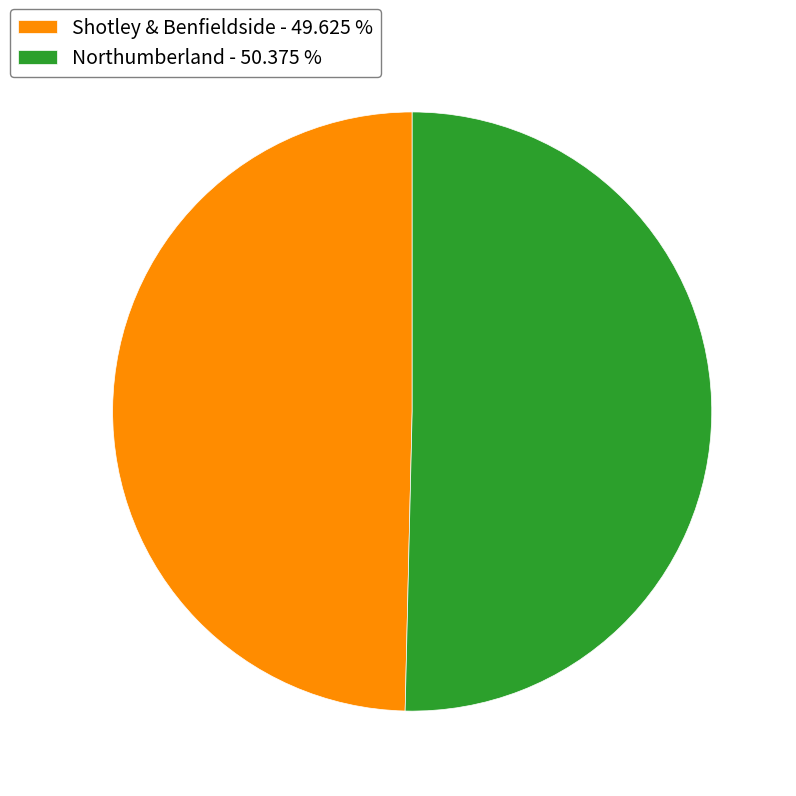

Is Shotley & Benfieldside the majority of the pie?

No